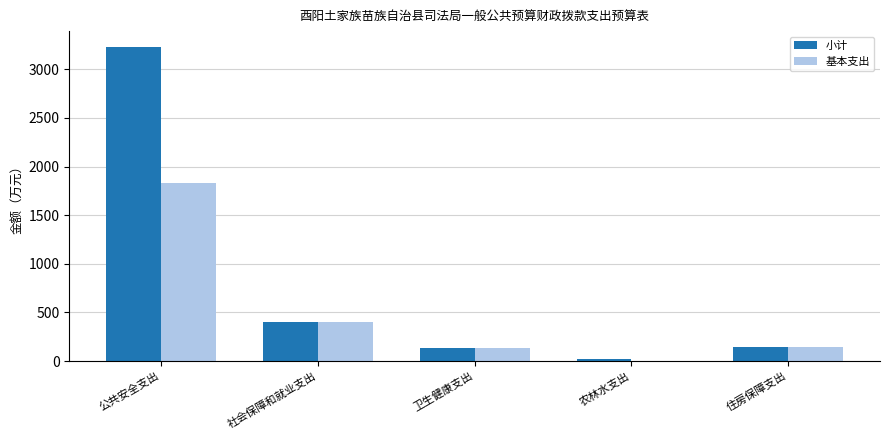

What is the sum of all 小计 values?

3943.6